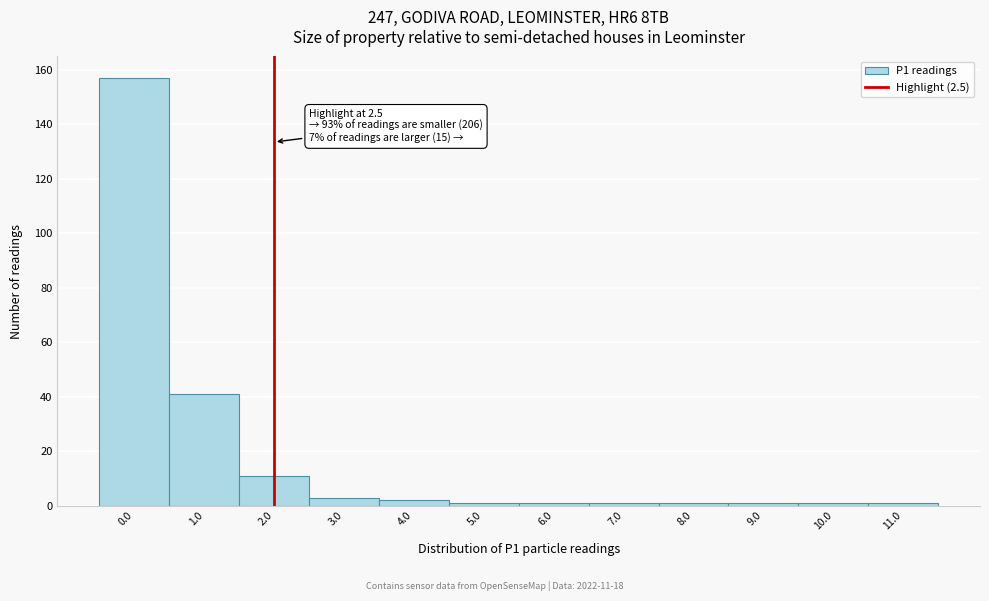

Reading left to right, what are all the values shown in this chart?

157	41	11	3	2	1	1	1	1	1	1	1